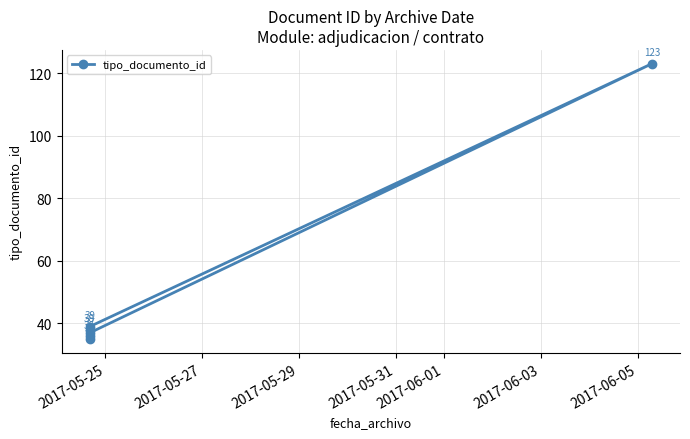

What is the change in value from 2017-05-25 to 2017-05-27?

+3